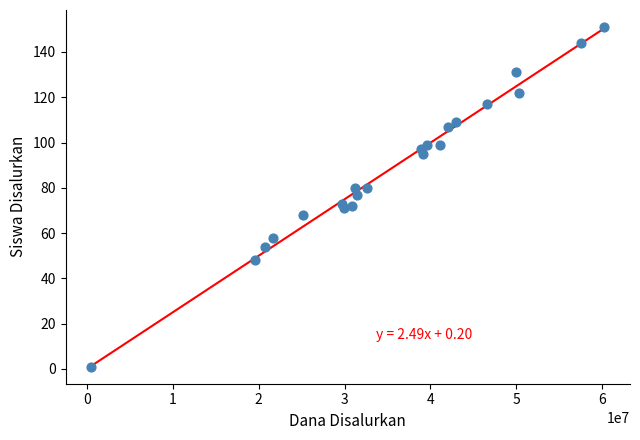

What is the range of Y values (max minus min)?

150